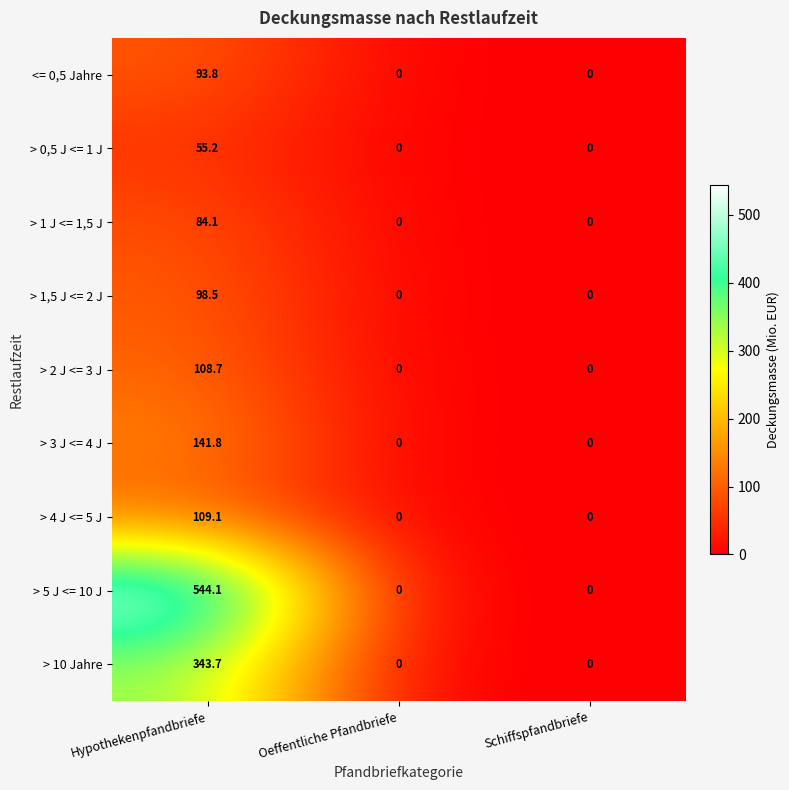

True or false: > 2 J <= 3 J has a value of 0.0 at Oeffentliche Pfandbriefe.

True